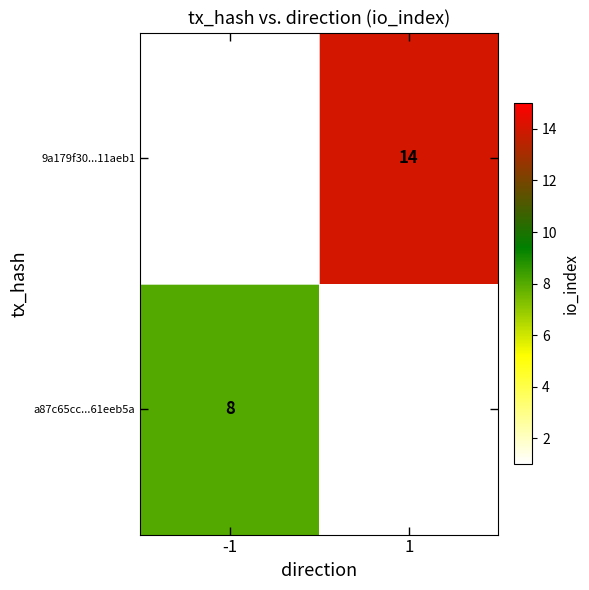

Is it true that a87c65cc...61eeb5a equals 8 at -1?

True